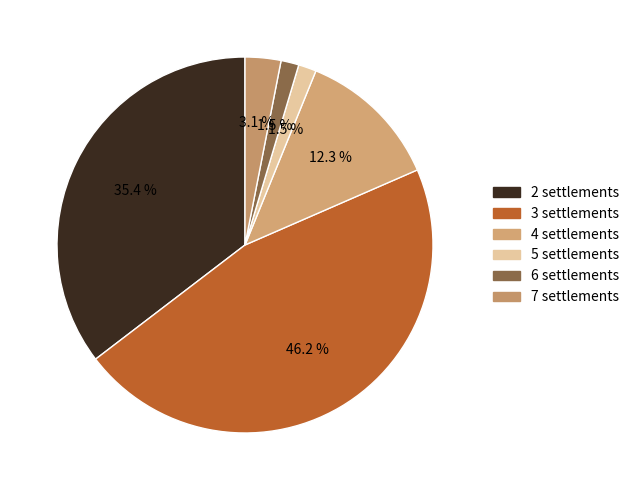

How much of the chart is everything except 6?

98.5%